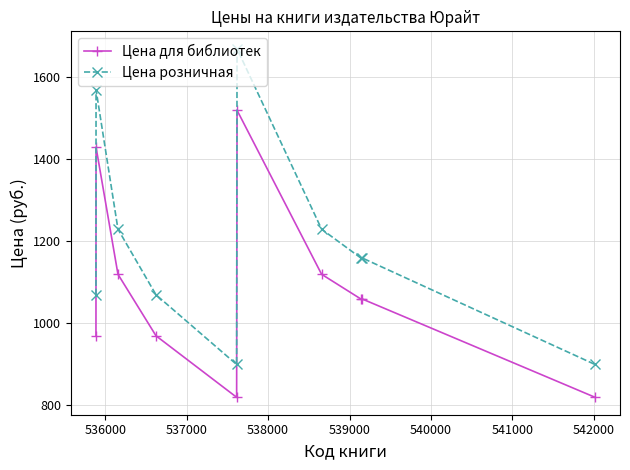

What is the value of the Цена для библиотек point at the 8th from the left?

1059